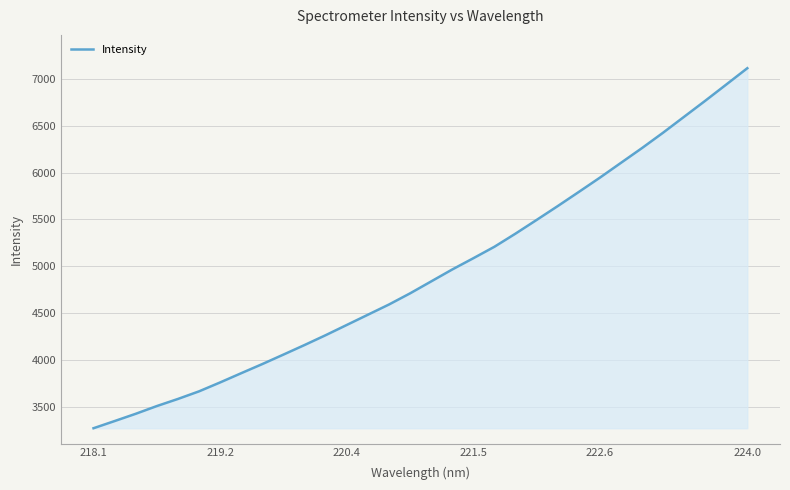

What is the difference between the maximum and minimum values?

3843.9